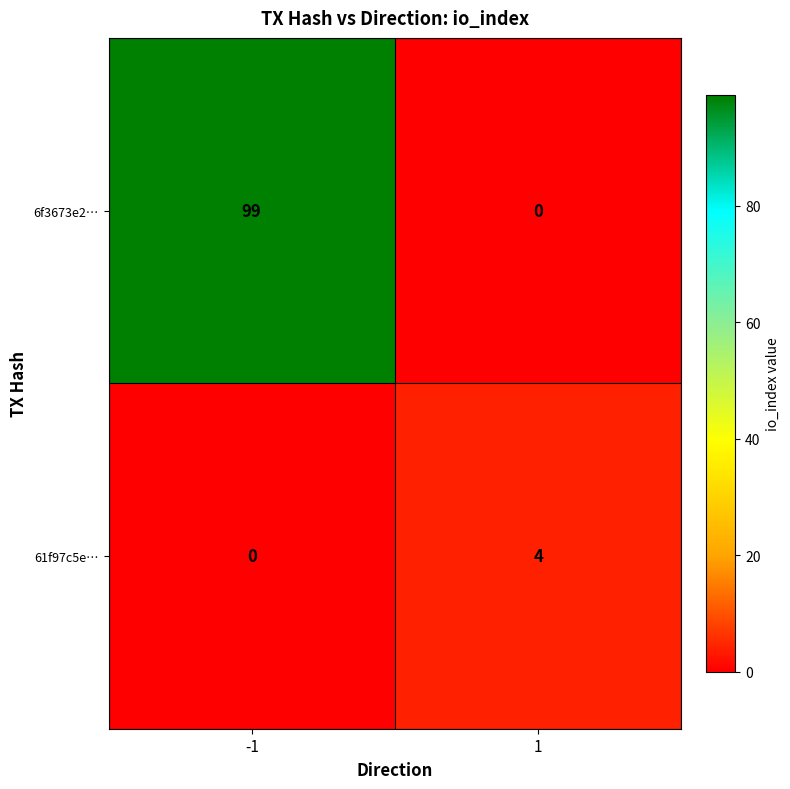

What is the average value of the 6f3673e2… series?

50